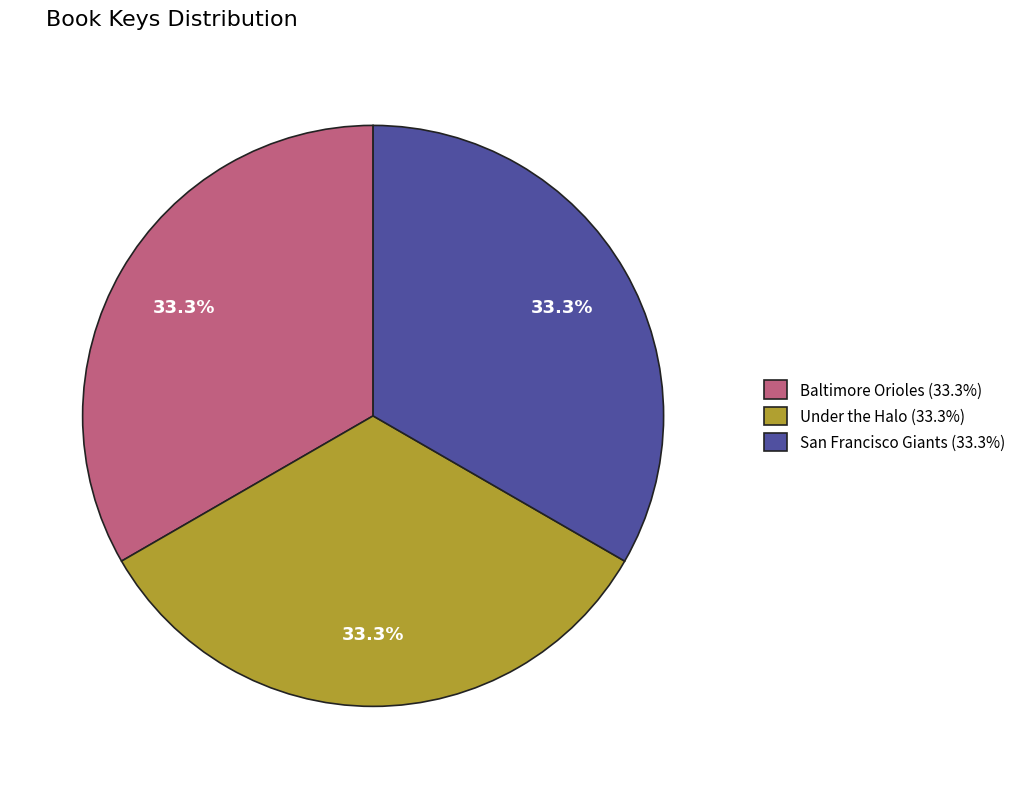

Combined, do Baltimore Orioles and San Francisco Giants account for over 50%?

Yes